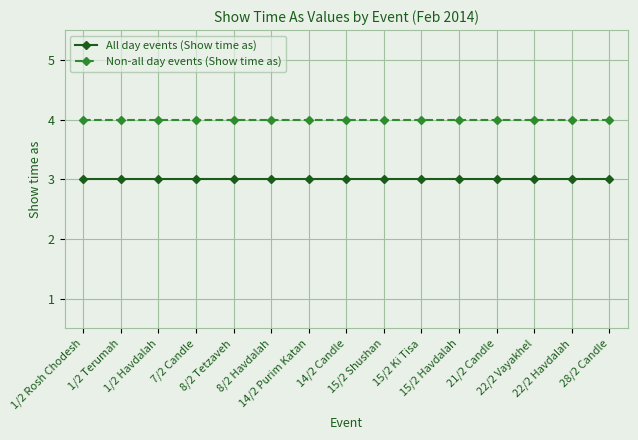

Rank the series by their average value, from lowest to highest.

All day events (Show time as), Non-all day events (Show time as)